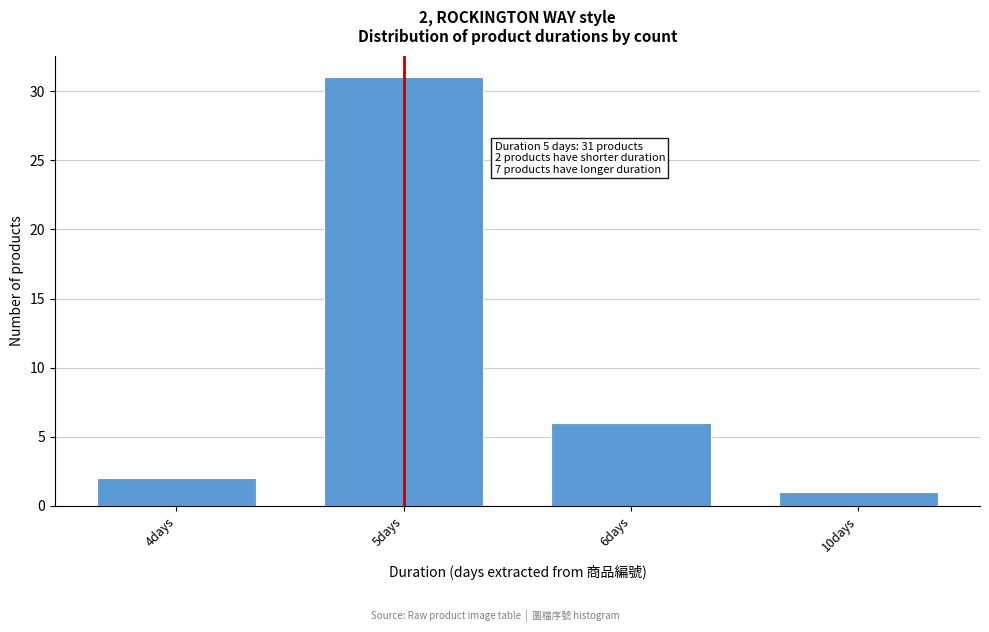

Reading left to right, list all the values displayed in this chart.

4days=2	5days=31	6days=6	10days=1